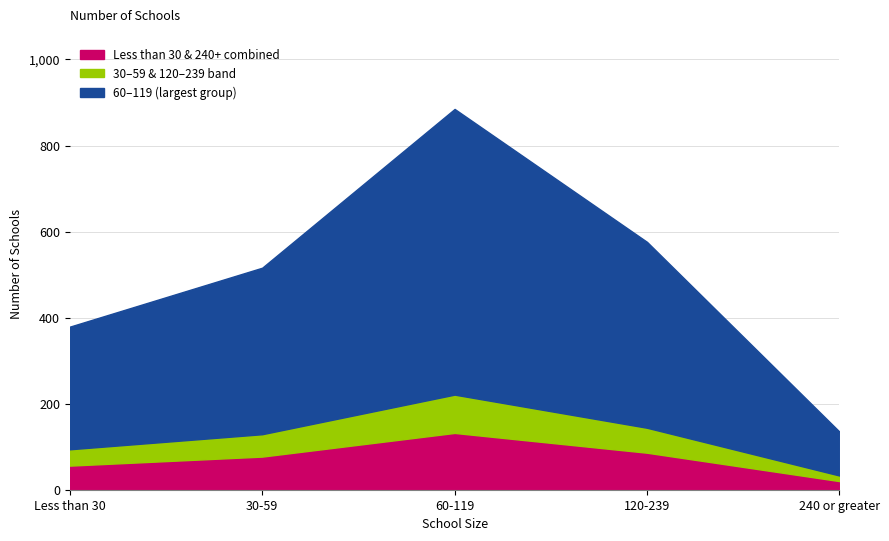

True or false: Percentage and Number of Schools intersect in this chart.

False